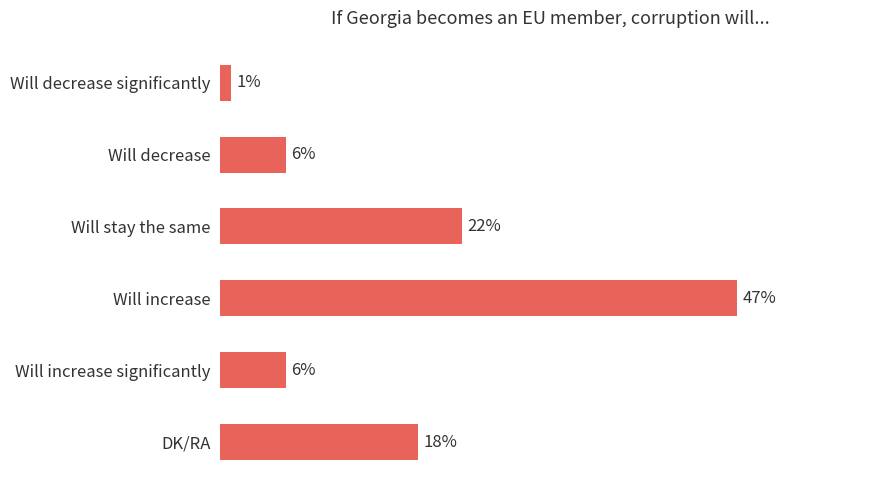

What is the label of the 6th bar from the top?

DK/RA